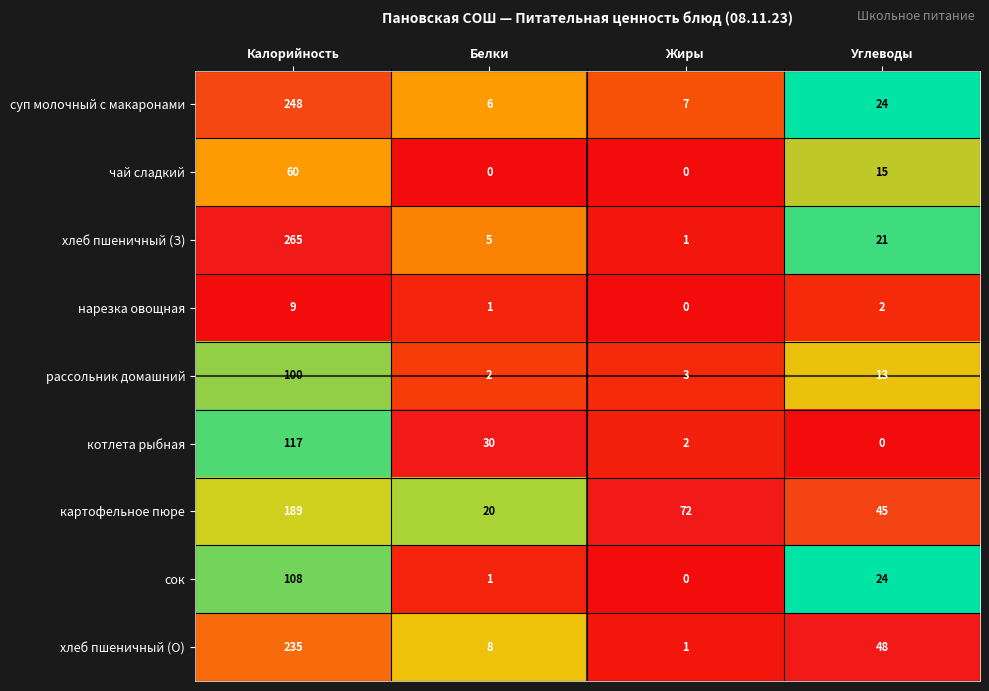

At how many categories does at least one series exceed 0?

4